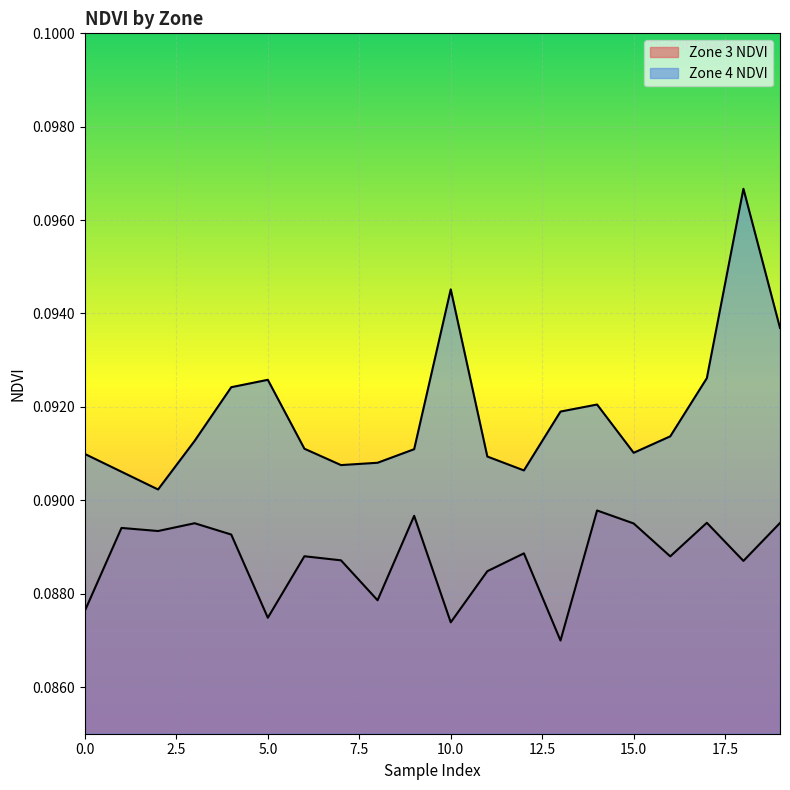

How many interior local peaks does the Zone 4 NDVI series have?

4